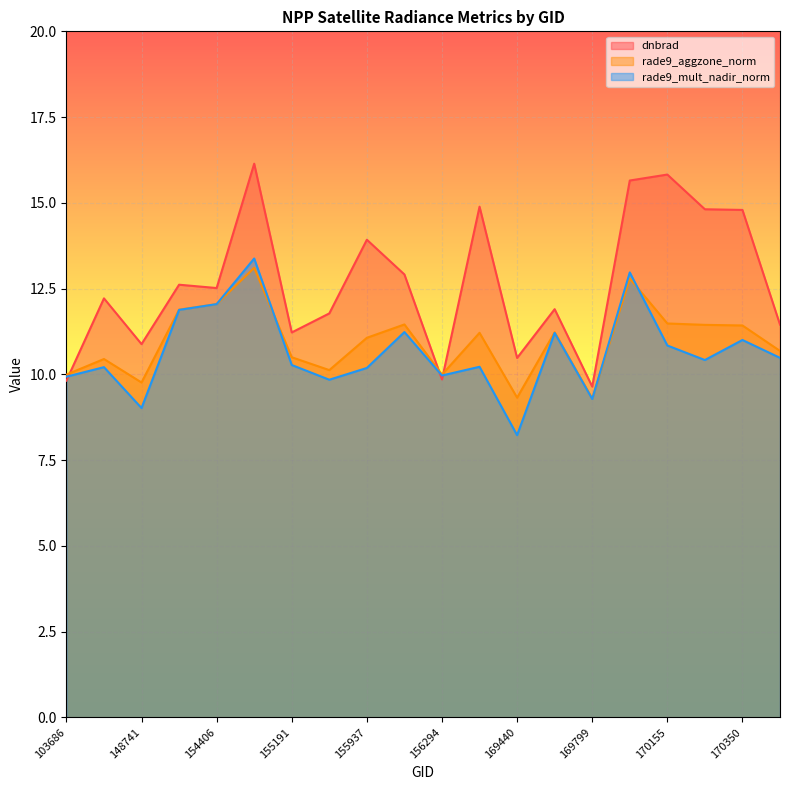

What is the value of the rade9_aggzone_norm point at the 2nd from the left?

10.4